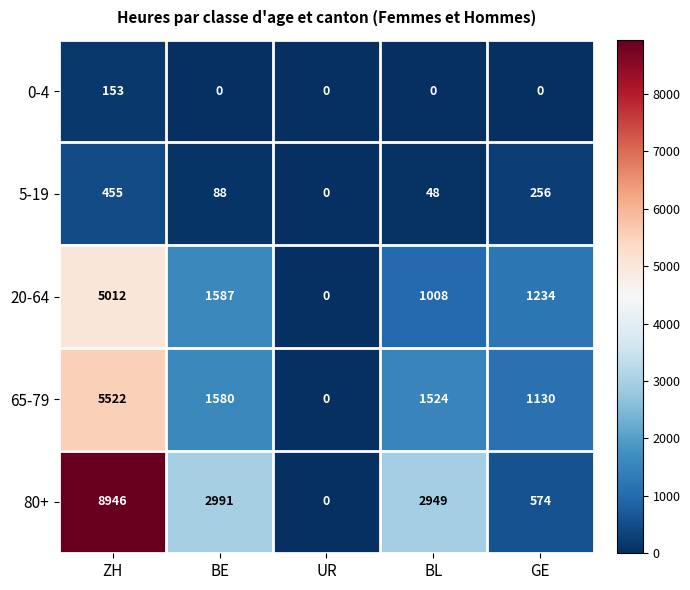

Which series has the widest spread of values?

80+